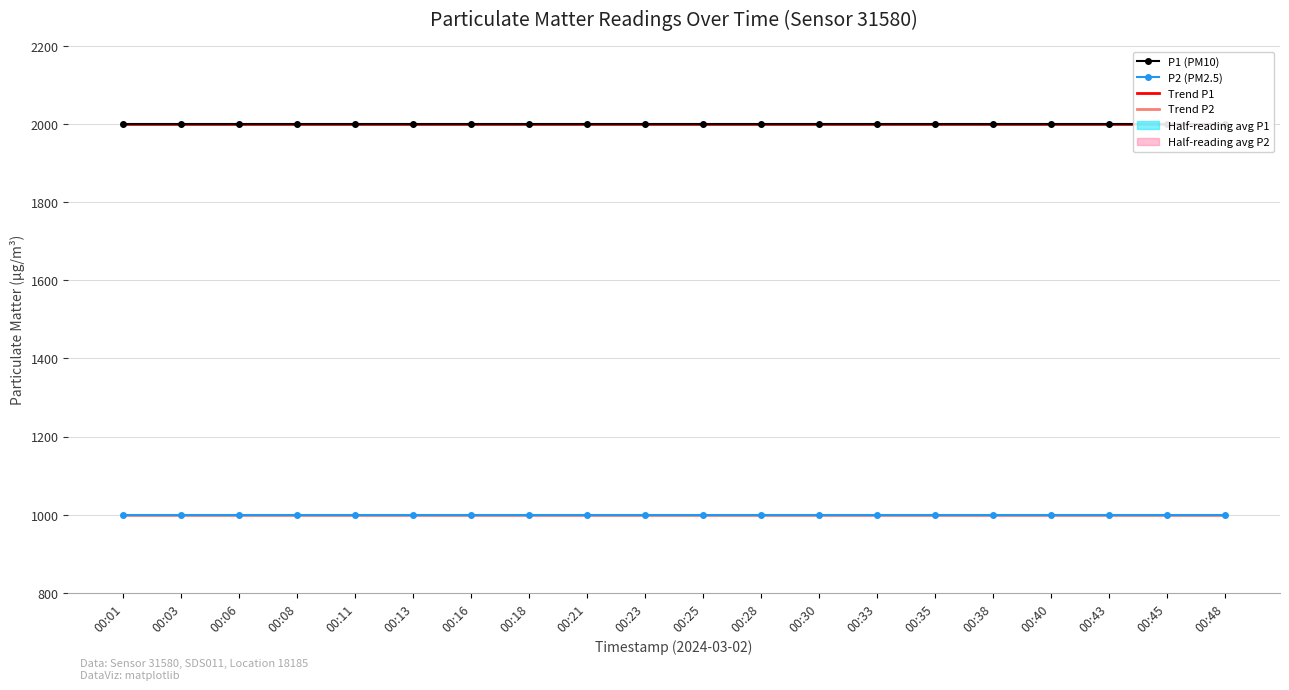

At how many categories does at least one series exceed 1613?

20